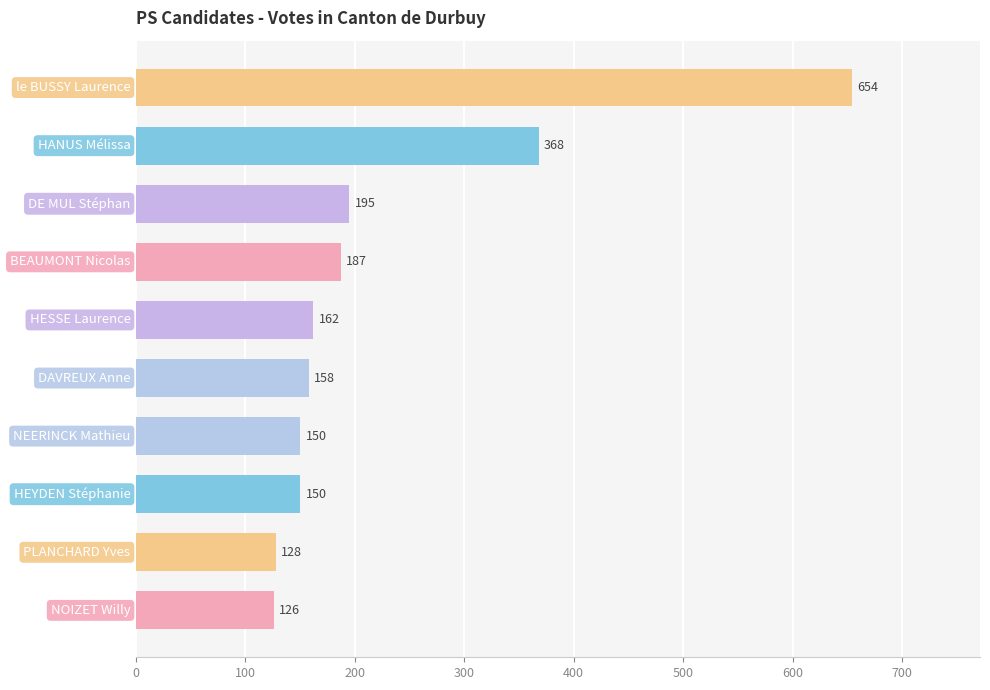

What is the minimum value shown in the chart?

126